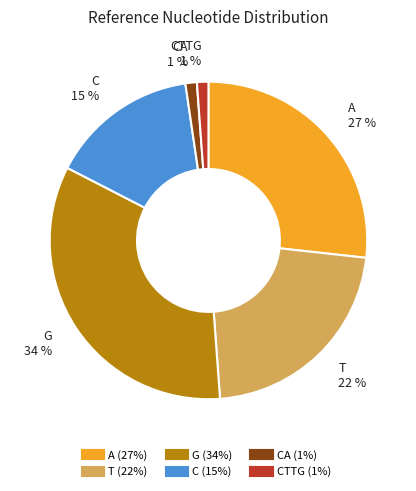

Is there any slice that represents more than half of the pie?

No